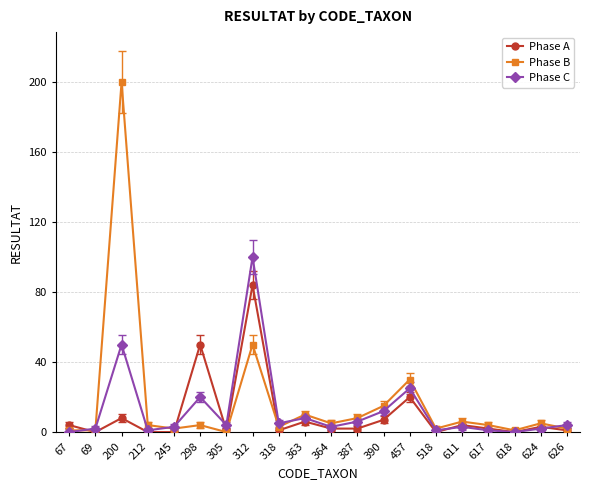

True or false: Phase A has a value of -26 at 69.

False